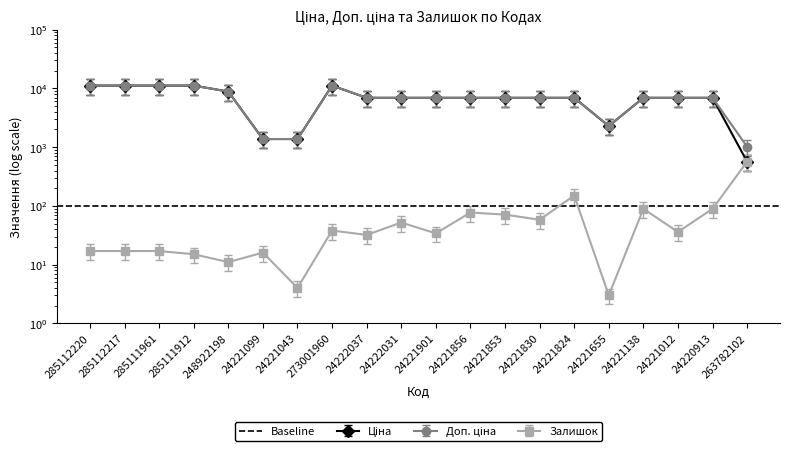

Between 285112220 and 24222031, which is larger?

285112220